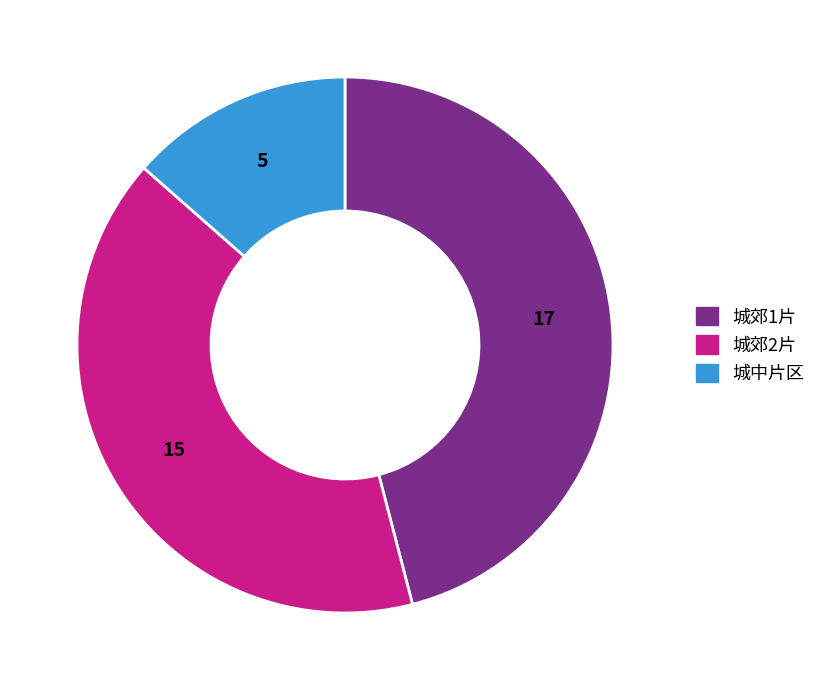

Is it true that 城郊2片 is 41% of the pie?

True